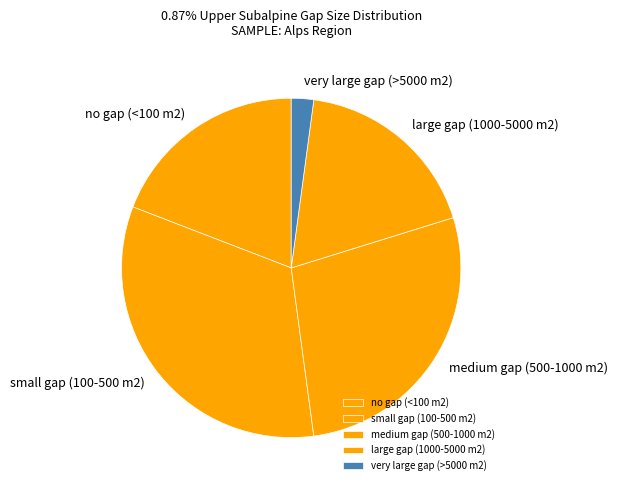

Rank the categories by value from lowest to highest.

very large gap (>5000 m2), large gap (1000-5000 m2), no gap (<100 m2), medium gap (500-1000 m2), small gap (100-500 m2)